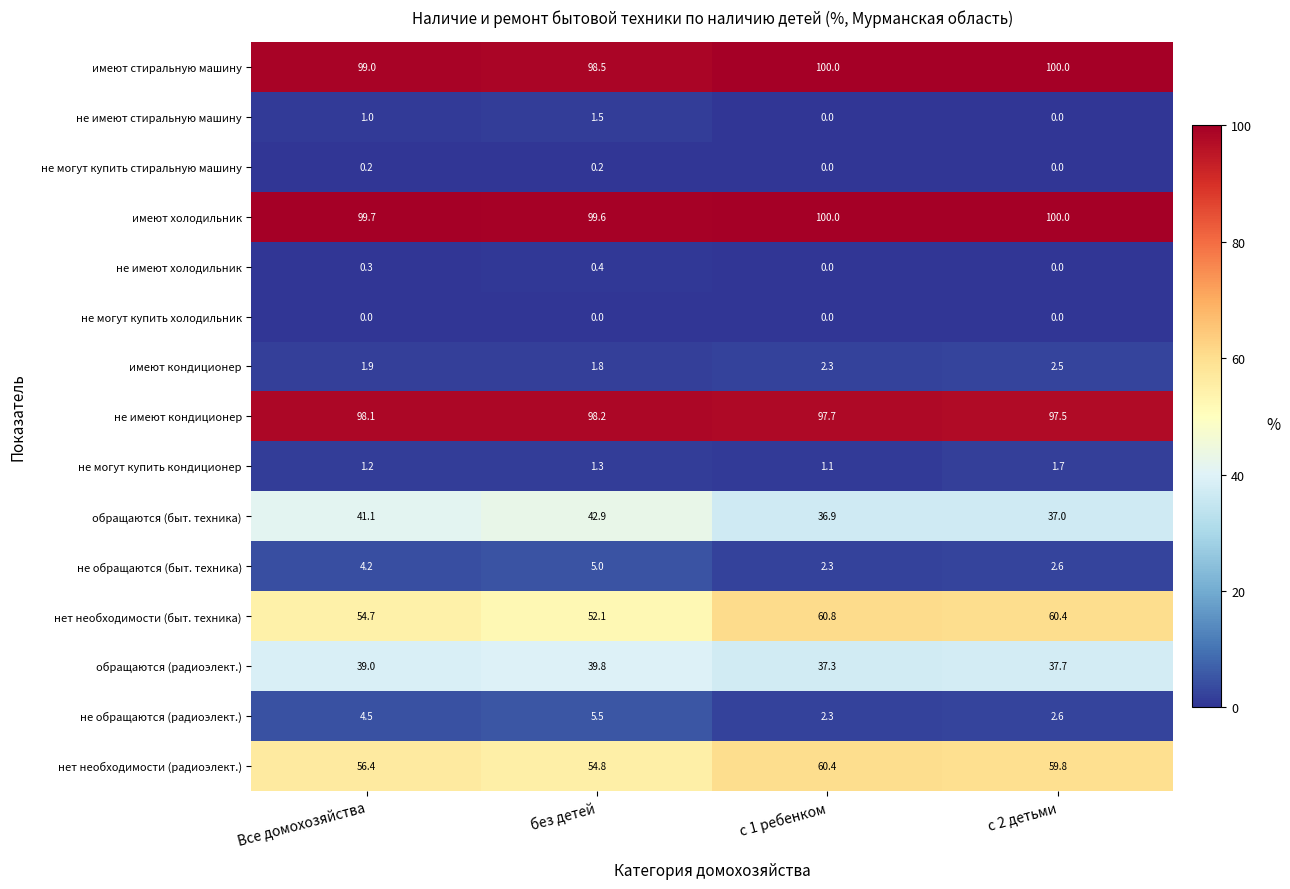

What is the highest value of the не обращаются (быт. техника) series?

5.0